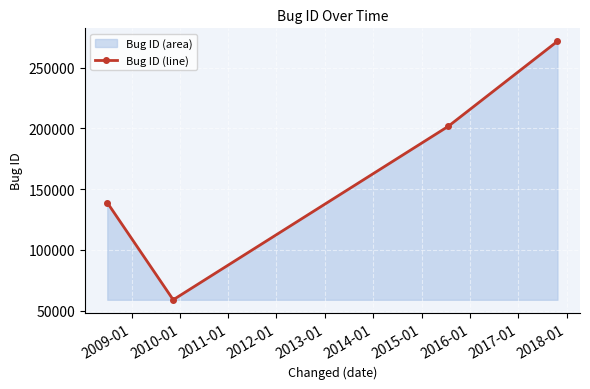

Count the values in the range 138843 to 271693.

3